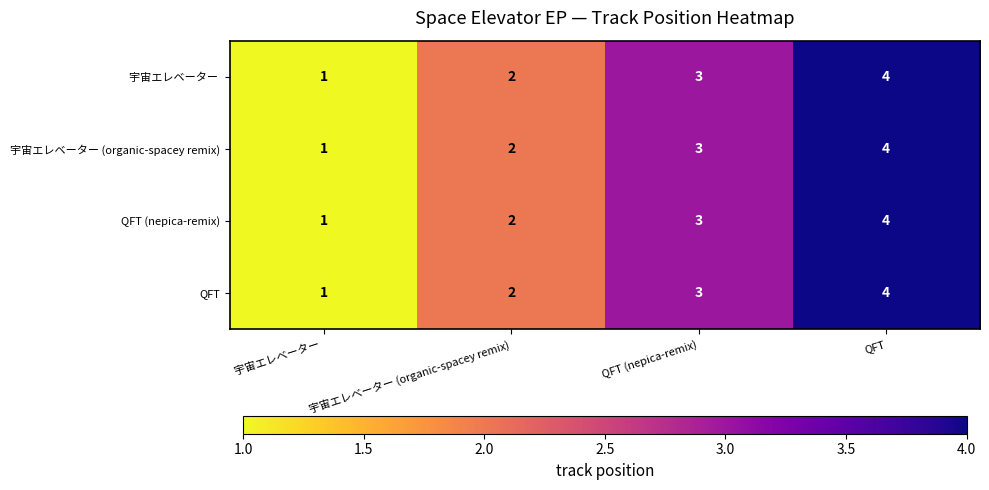

Rank the categories by QFT (nepica-remix) value from highest to lowest.

QFT, QFT (nepica-remix), 宇宙エレベーター (organic-spacey remix), 宇宙エレベーター 